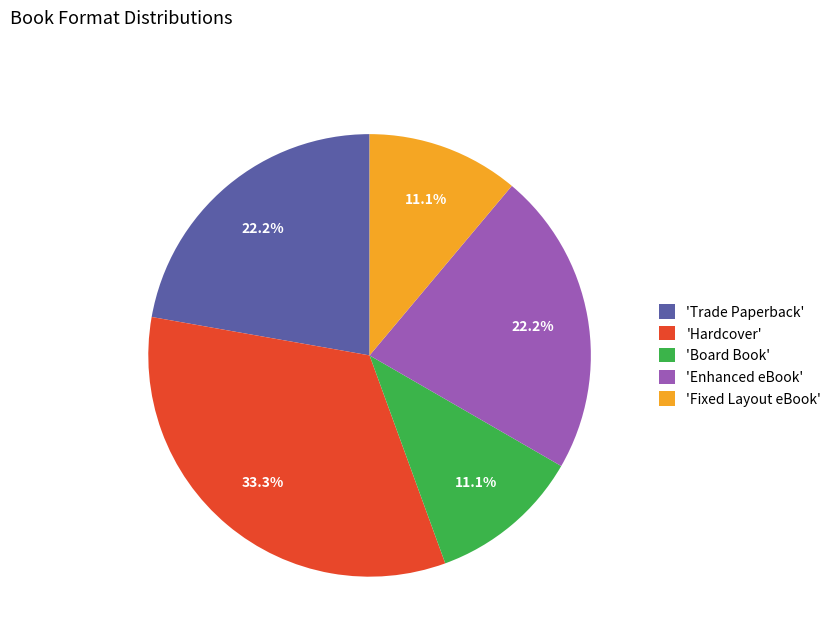

What percentage do 'Enhanced eBook' and 'Hardcover' together represent?

55.6%